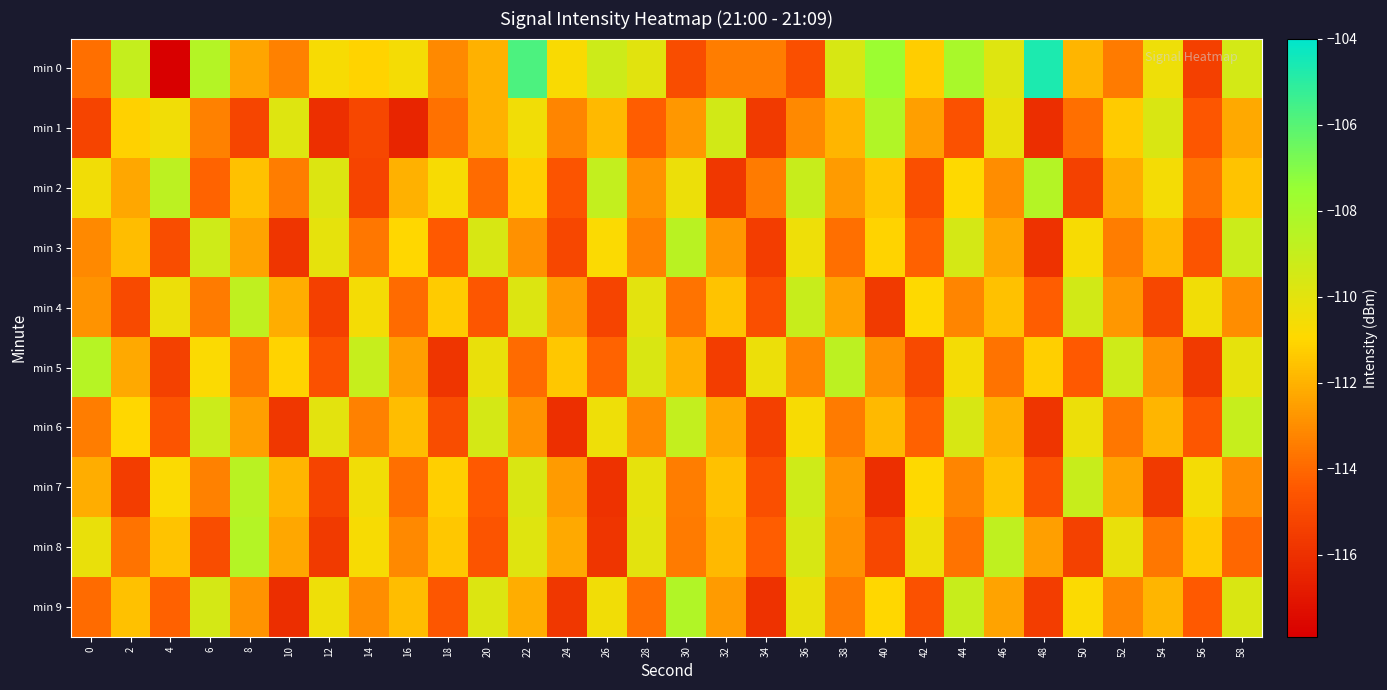

Reading left to right, list all the values displayed in this chart.

min 0: 0=-113.8	2=-108.9	4=-117.9	6=-108.4	8=-112.3	10=-113.3	12=-110.7	14=-111.1	16=-110.6	18=-113.1	20=-112.0	22=-105.7	24=-110.8	26=-109.2	28=-109.9	30=-114.9	32=-113.4	34=-113.4	36=-114.8	38=-109.6	40=-107.6	42=-111.2	44=-108.0	46=-109.8	48=-104.7	50=-111.9	52=-113.5	54=-110.4	56=-115.4	58=-109.5
min 1: 0=-115.2	2=-111.2	4=-110.5	6=-113.3	8=-115.1	10=-109.8	12=-116.0	14=-115.1	16=-116.4	18=-113.8	20=-112.0	22=-110.5	24=-113.2	26=-111.8	28=-114.3	30=-112.7	32=-109.4	34=-115.6	36=-113.1	38=-111.9	40=-108.3	42=-112.5	44=-114.7	46=-110.2	48=-116.1	50=-113.8	52=-111.3	54=-109.7	56=-114.5	58=-112.2
min 2: 0=-110.5	2=-112.3	4=-108.7	6=-114.1	8=-111.6	10=-113.4	12=-109.8	14=-115.2	16=-112.0	18=-110.7	20=-113.9	22=-111.2	24=-114.6	26=-108.9	28=-112.8	30=-110.3	32=-115.7	34=-113.5	36=-109.1	38=-112.6	40=-111.4	42=-114.8	44=-110.9	46=-113.0	48=-108.4	50=-115.3	52=-112.1	54=-110.6	56=-113.7	58=-111.5
min 3: 0=-113.1	2=-111.7	4=-114.9	6=-109.3	8=-112.4	10=-115.8	12=-110.1	14=-113.6	16=-111.0	18=-114.4	20=-109.6	22=-112.9	24=-115.1	26=-110.8	28=-113.3	30=-108.6	32=-112.7	34=-115.5	36=-110.4	38=-113.8	40=-111.1	42=-114.2	44=-109.5	46=-112.3	48=-115.9	50=-110.7	52=-113.4	54=-111.8	56=-114.6	58=-109.2
min 4: 0=-112.8	2=-115.0	4=-110.3	6=-113.5	8=-108.8	10=-112.1	12=-115.4	14=-110.6	16=-113.9	18=-111.3	20=-114.5	22=-109.8	24=-112.6	26=-115.2	28=-110.0	30=-113.7	32=-111.5	34=-114.8	36=-109.1	38=-112.4	40=-115.6	42=-110.9	44=-113.2	46=-111.6	48=-114.3	50=-109.4	52=-112.7	54=-115.1	56=-110.5	58=-113.0
min 5: 0=-108.5	2=-112.2	4=-115.3	6=-110.8	8=-113.6	10=-111.1	12=-114.7	14=-109.0	16=-112.5	18=-115.8	20=-110.2	22=-113.9	24=-111.4	26=-114.1	28=-109.7	30=-112.0	32=-115.5	34=-110.3	36=-113.2	38=-108.7	40=-112.9	42=-115.0	44=-110.6	46=-113.7	48=-111.2	50=-114.4	52=-109.3	54=-112.8	56=-115.6	58=-110.1
min 6: 0=-113.4	2=-111.0	4=-114.6	6=-109.2	8=-112.5	10=-115.7	12=-110.0	14=-113.3	16=-111.7	18=-114.9	20=-109.5	22=-112.8	24=-116.0	26=-110.4	28=-113.1	30=-108.9	32=-112.2	34=-115.4	36=-110.7	38=-113.5	40=-111.8	42=-114.2	44=-109.6	46=-112.0	48=-115.8	50=-110.3	52=-113.6	54=-111.9	56=-114.5	58=-109.0
min 7: 0=-112.1	2=-115.5	4=-110.8	6=-113.3	8=-108.6	10=-111.9	12=-115.2	14=-110.5	16=-113.8	18=-111.2	20=-114.4	22=-109.7	24=-112.6	26=-115.9	28=-110.1	30=-113.4	32=-111.6	34=-114.8	36=-109.3	38=-112.7	40=-116.0	42=-110.9	44=-113.2	46=-111.5	48=-114.7	50=-109.1	52=-112.4	54=-115.6	56=-110.6	58=-113.0
min 8: 0=-110.2	2=-113.7	4=-111.5	6=-114.9	8=-108.4	10=-112.3	12=-115.6	14=-110.7	16=-113.1	18=-111.4	20=-114.6	22=-109.9	24=-112.2	26=-115.8	28=-110.0	30=-113.5	32=-111.8	34=-114.3	36=-109.6	38=-112.9	40=-115.1	42=-110.4	44=-113.7	46=-108.8	48=-112.5	50=-115.3	52=-110.2	54=-113.6	56=-111.3	58=-114.0
min 9: 0=-113.9	2=-111.6	4=-114.2	6=-109.5	8=-112.8	10=-116.1	12=-110.4	14=-113.0	16=-111.7	18=-114.5	20=-109.8	22=-112.1	24=-115.7	26=-110.5	28=-113.8	30=-108.3	32=-112.6	34=-115.9	36=-110.2	38=-113.5	40=-111.0	42=-114.7	44=-109.1	46=-112.4	48=-115.5	50=-110.8	52=-113.2	54=-111.9	56=-114.4	58=-109.7